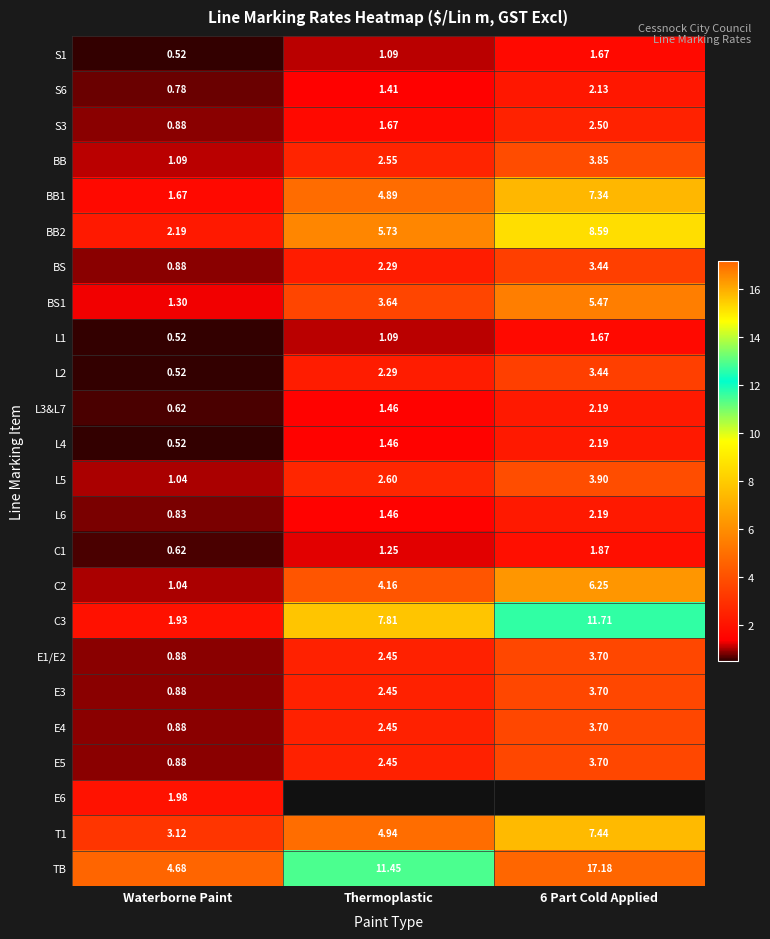

What is the sum of all BS values?

6.6